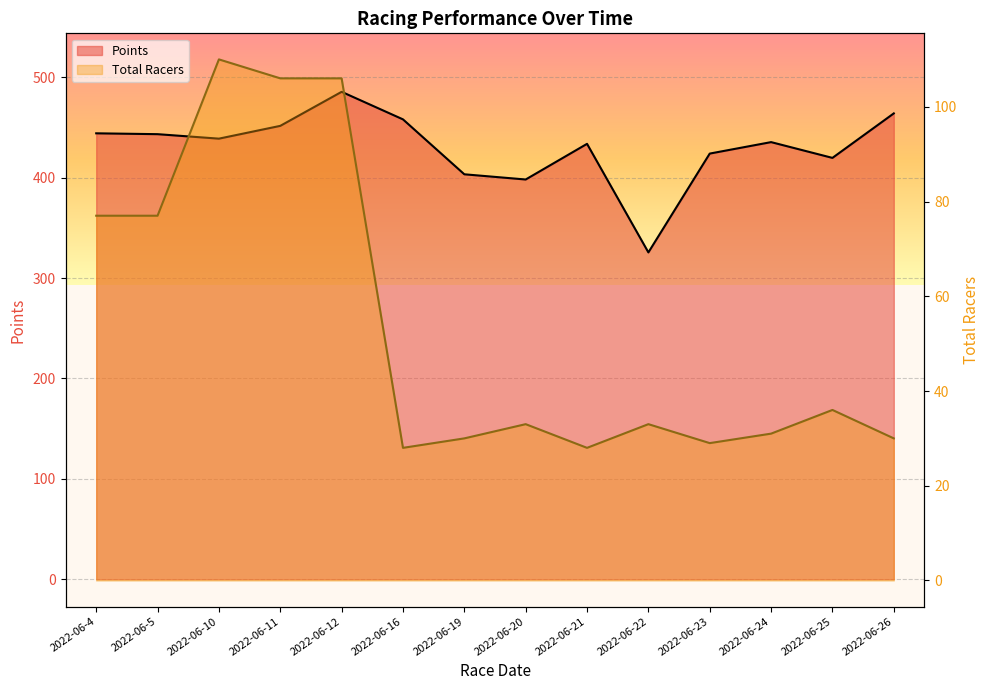

Is the value of Points at 2022-06-16 greater than the value of Total Racers at 2022-06-12?

Yes